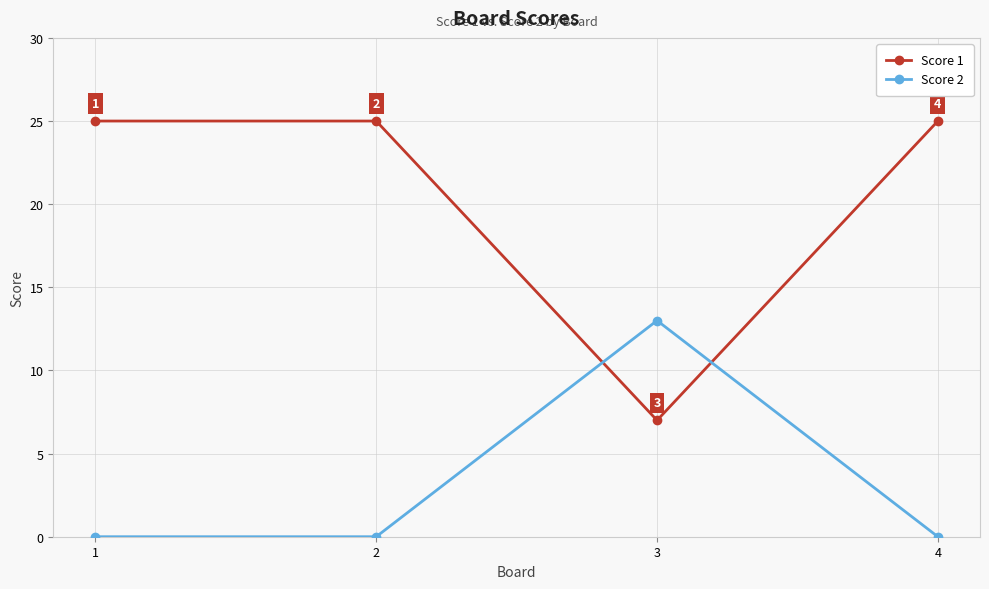

True or false: Score 1 and Score 2 intersect in this chart.

True